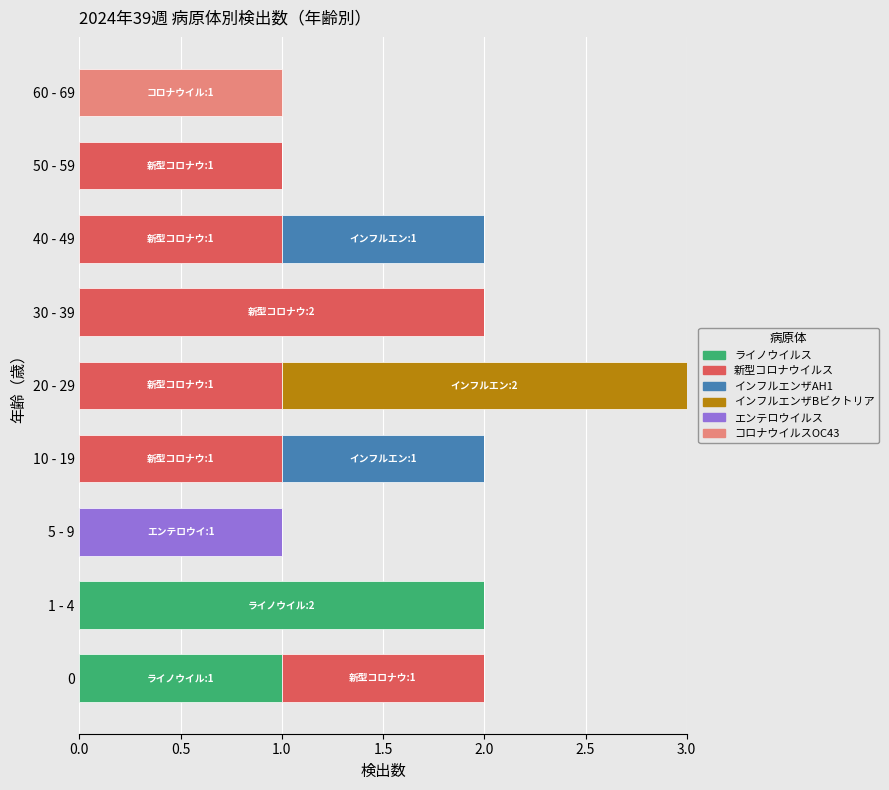

At which category is the sum across all series the highest?

20 - 29